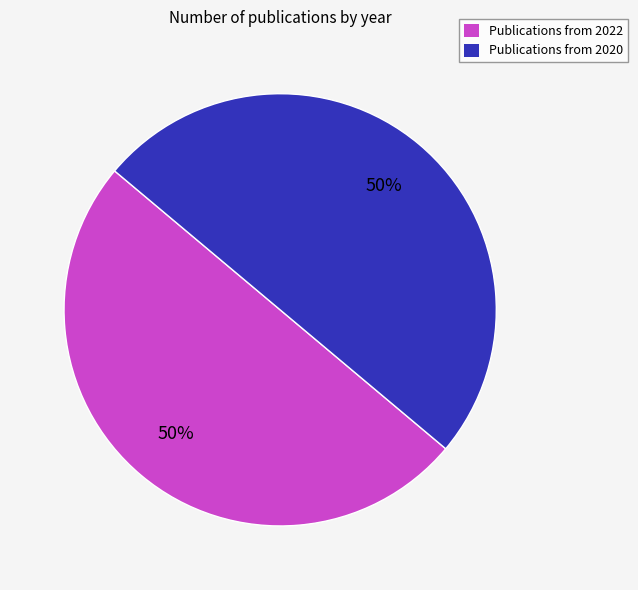

What percentage is the Publications from 2022 slice, to the nearest percent?

50%